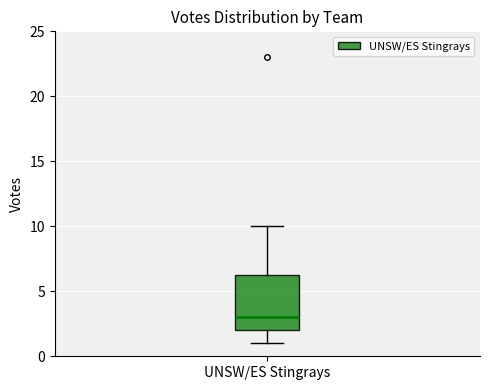

Transcribe this box plot: give where the median line is, the range the box spans, and where the two whiskers end, as read against the y-axis. The values are not printed on the chart, so give them approximately, as read against the axis.

median 3.0, box 2.0 to 6.5, whiskers 1.0 to 10.0